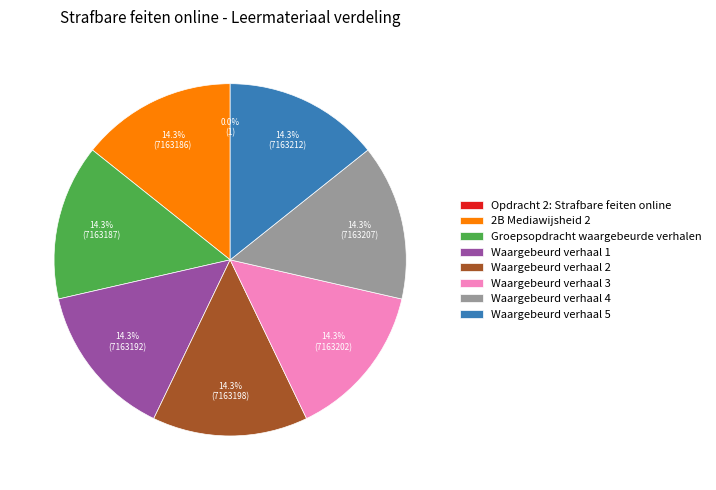

True or false: Waargebeurd verhaal 2 accounts for 2% of the total.

False